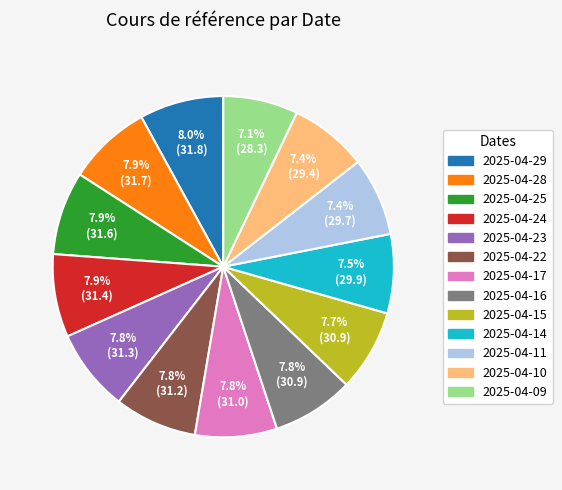

Is there any slice that represents more than half of the pie?

No